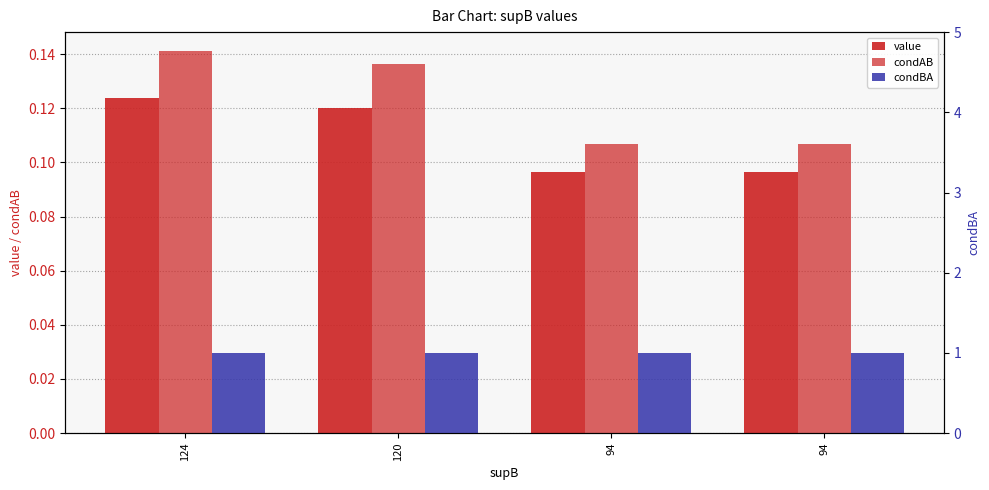

What is the sum of all value values?

0.4